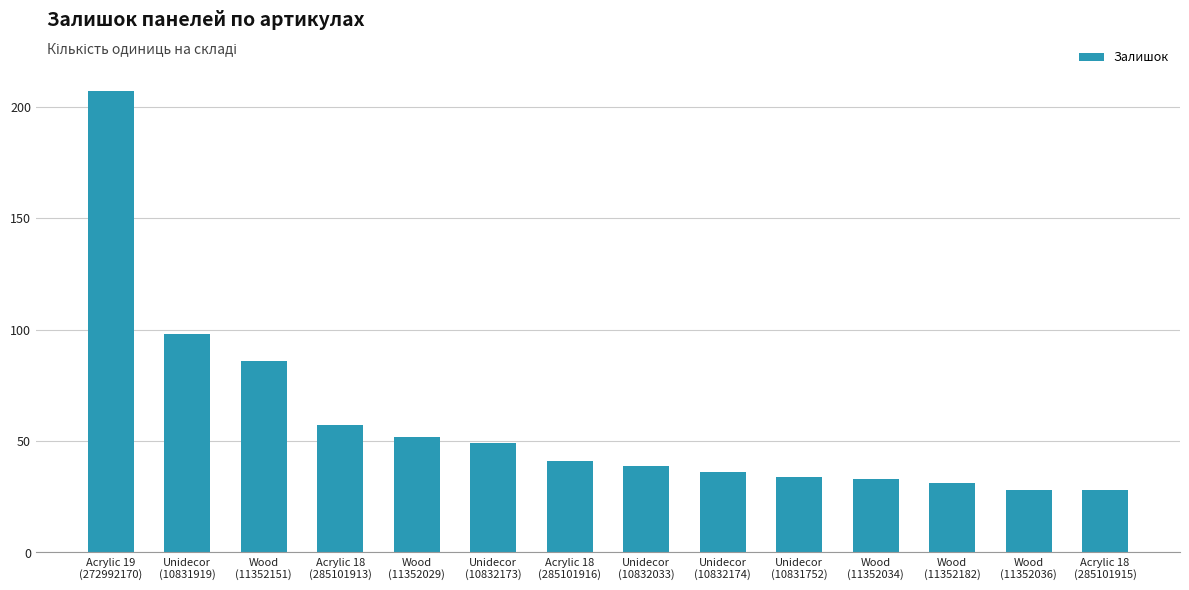

Reading right to left, extract all data points from this chart.

Acrylic 18
(285101915)=28	Wood
(11352036)=28	Wood
(11352182)=31	Wood
(11352034)=33	Unidecor
(10831752)=34	Unidecor
(10832174)=36	Unidecor
(10832033)=39	Acrylic 18
(285101916)=41	Unidecor
(10832173)=49	Wood
(11352029)=52	Acrylic 18
(285101913)=57	Wood
(11352151)=86	Unidecor
(10831919)=98	Acrylic 19
(272992170)=207